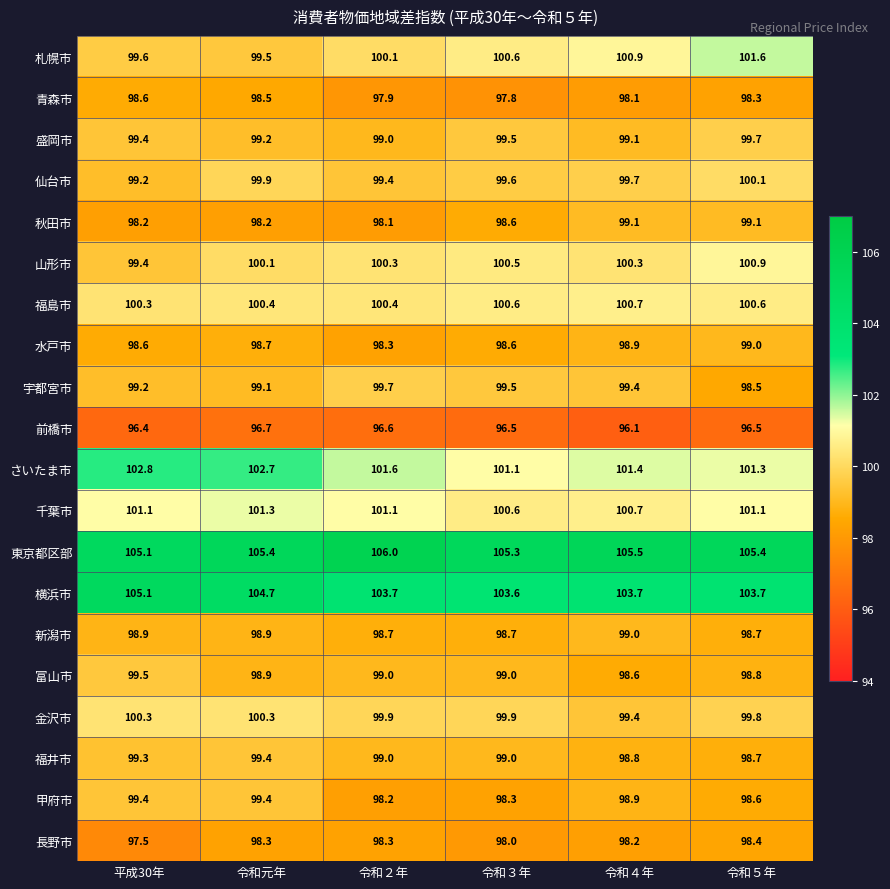

What is the minimum value shown in the chart?

96.1